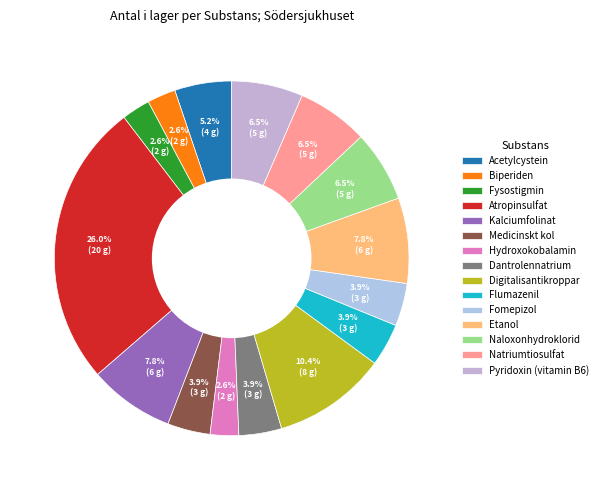

Is the sum of Atropinsulfat and Hydroxokobalamin greater than half?

No